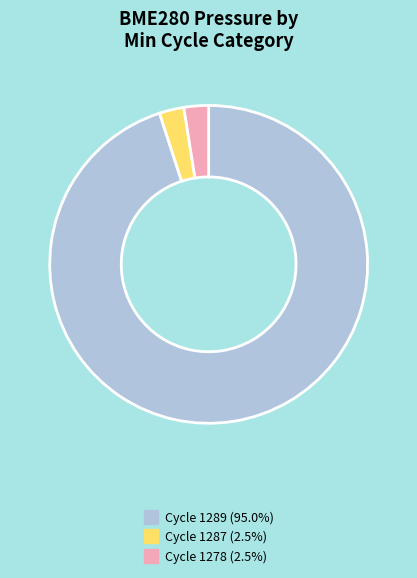

Does any single category account for the majority?

Yes